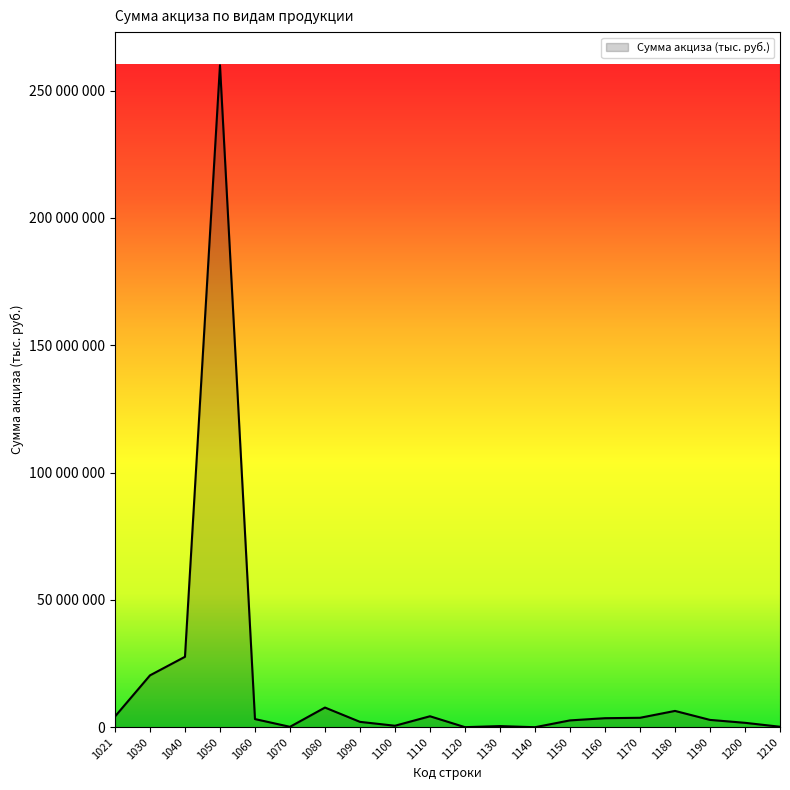

Does the chart have visible grid lines?

No